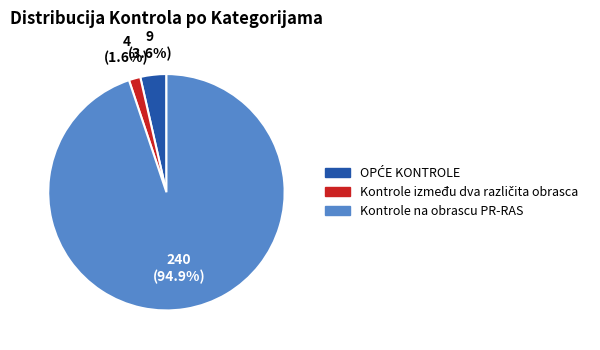

What is the majority slice?

Kontrole na obrascu PR-RAS